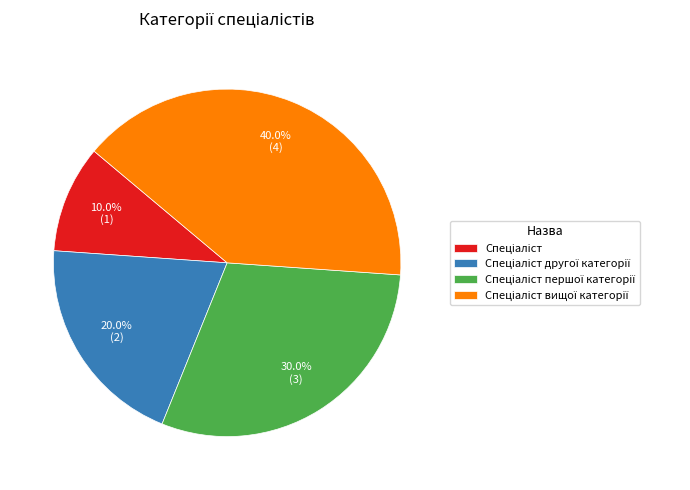

Approximately how many times larger is the value at Спеціаліст першої категорії compared to Спеціаліст?

3.0